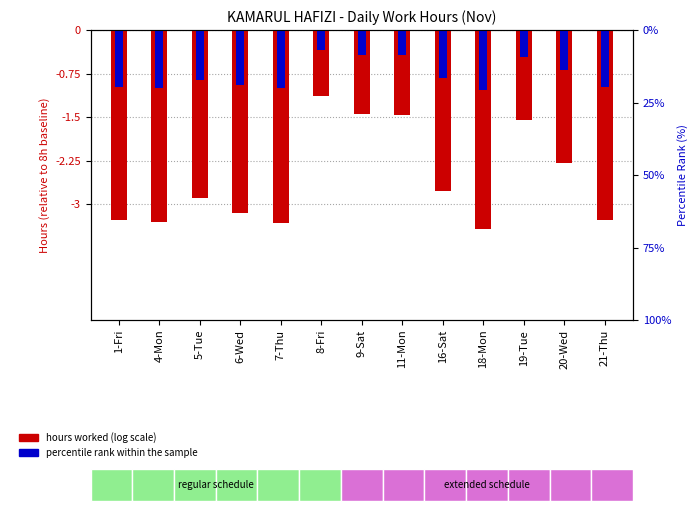

How many data points in hours worked (relative to 8h baseline) are less than -2?

9